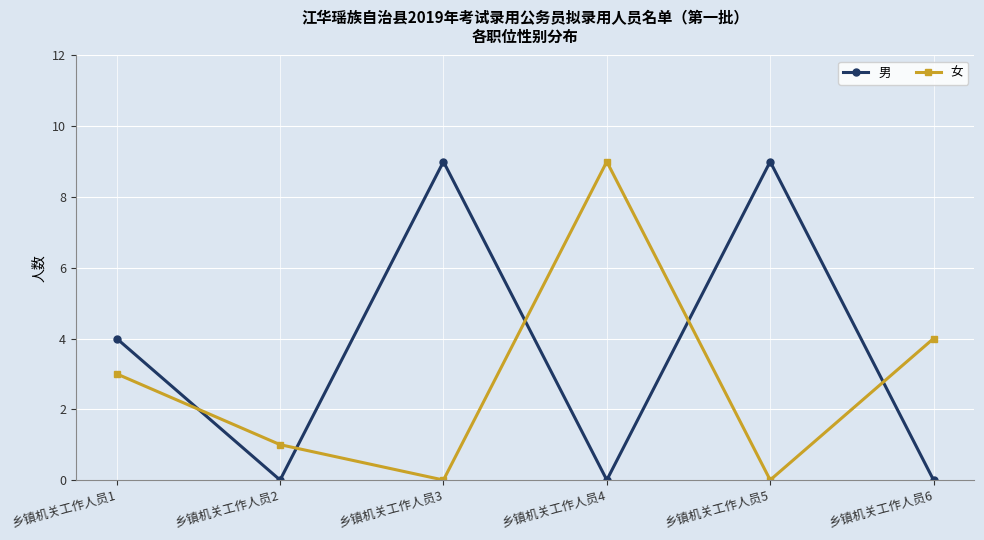

After their last crossing, which series has the higher values: 女 or 男?

女